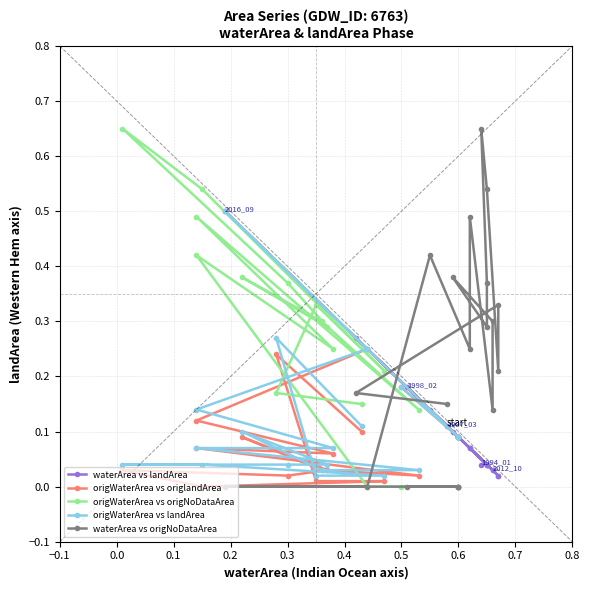

Is this an area chart (filled region under the line)?

No